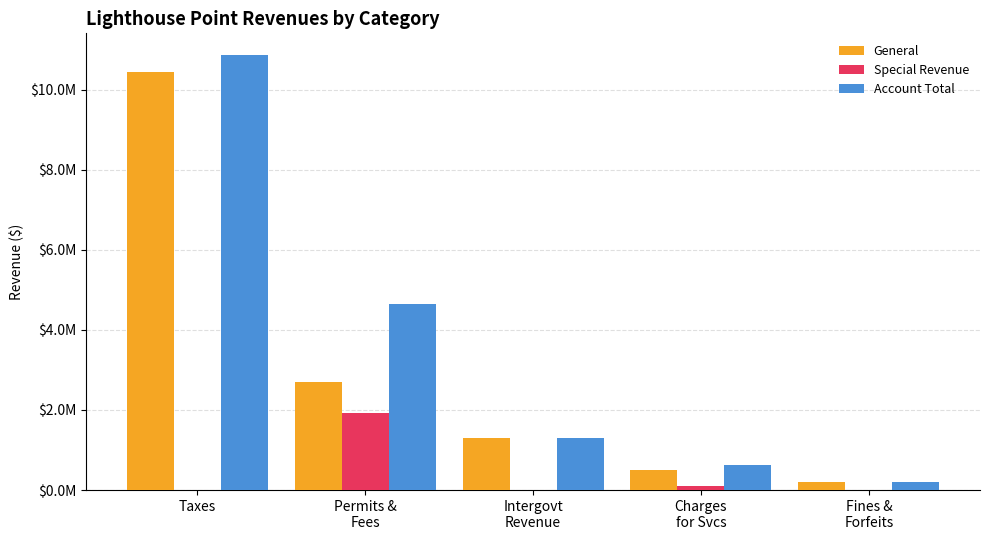

What are all the series names shown in the legend?

General, Special Revenue, Account Total